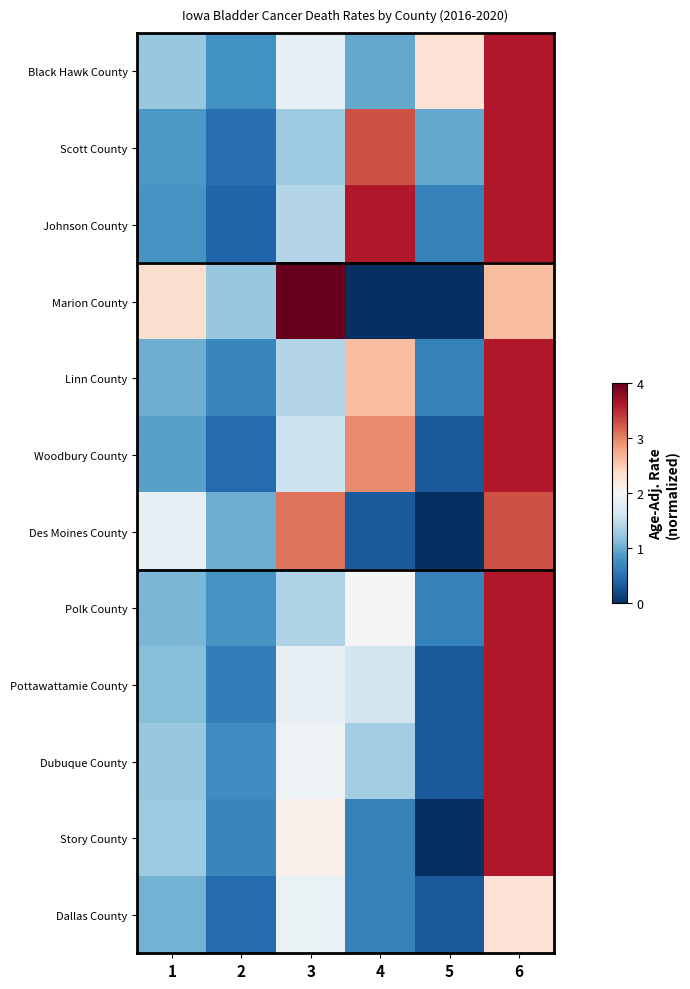

Reading left to right, what are all the values shown in this chart?

Black Hawk County: 1=1.2	2=0.8	3=1.8	4=1.0	5=2.3	6=3.6
Scott County: 1=0.9	2=0.5	3=1.3	4=3.3	5=1.0	6=3.6
Johnson County: 1=0.8	2=0.4	3=1.4	4=3.6	5=0.7	6=3.6
Marion County: 1=2.3	2=1.2	3=4.0	4=0.0	5=0.0	6=2.6
Linn County: 1=1.0	2=0.7	3=1.4	4=2.6	5=0.7	6=3.6
Woodbury County: 1=0.9	2=0.5	3=1.6	4=3.0	5=0.3	6=3.6
Des Moines County: 1=1.8	2=1.0	3=3.1	4=0.3	5=0.0	6=3.3
Polk County: 1=1.1	2=0.8	3=1.4	4=2.0	5=0.7	6=3.6
Pottawattamie County: 1=1.1	2=0.6	3=1.8	4=1.6	5=0.3	6=3.6
Dubuque County: 1=1.2	2=0.8	3=1.9	4=1.3	5=0.3	6=3.6
Story County: 1=1.3	2=0.7	3=2.1	4=0.7	5=0.0	6=3.6
Dallas County: 1=1.0	2=0.5	3=1.9	4=0.7	5=0.3	6=2.3